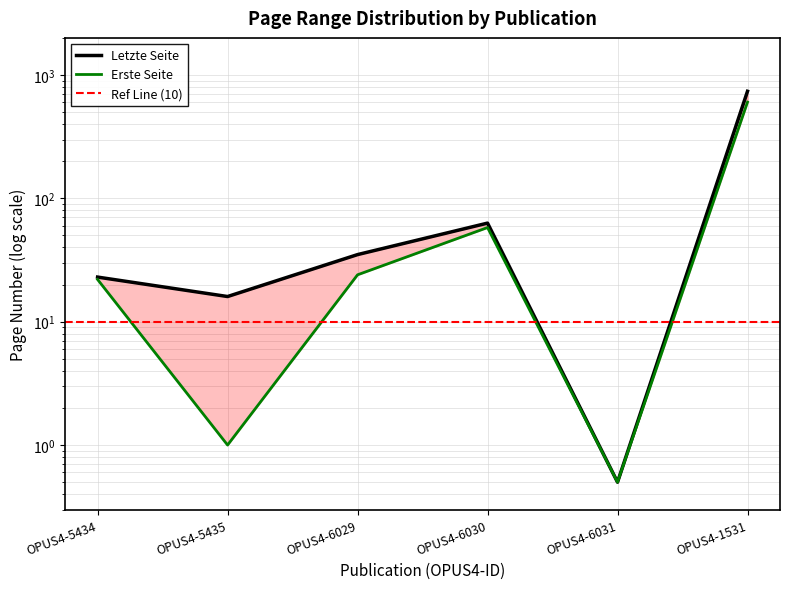

Which series has the largest range (max minus min)?

Letzte Seite